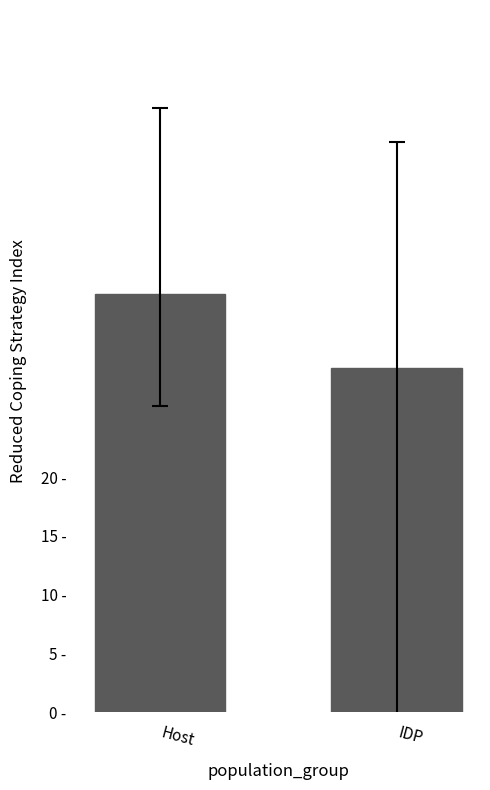

Reading left to right, list all the values displayed in this chart.

35.6	29.3